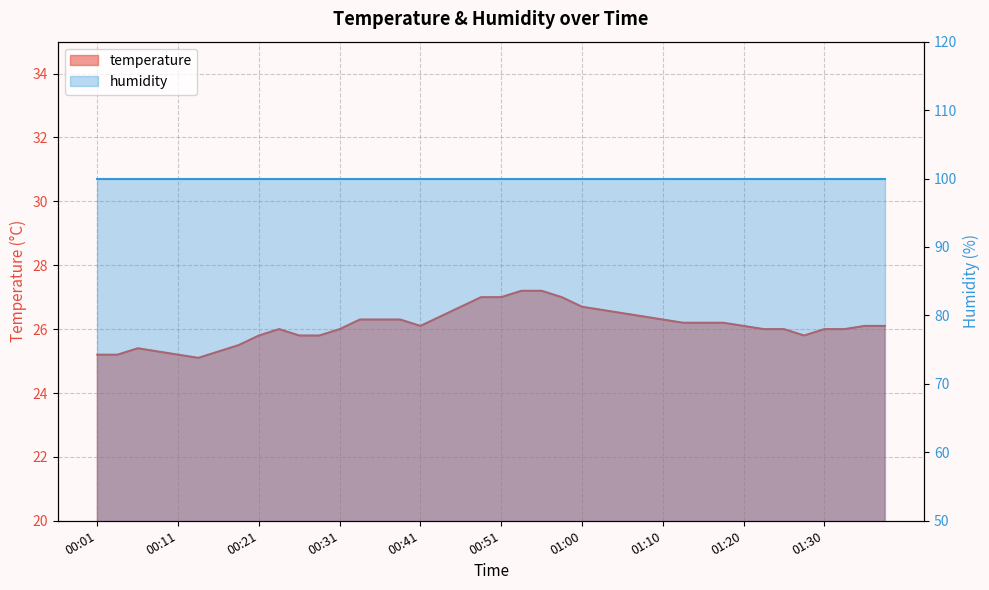

True or false: the data shows 10.2 at 01:25.

False